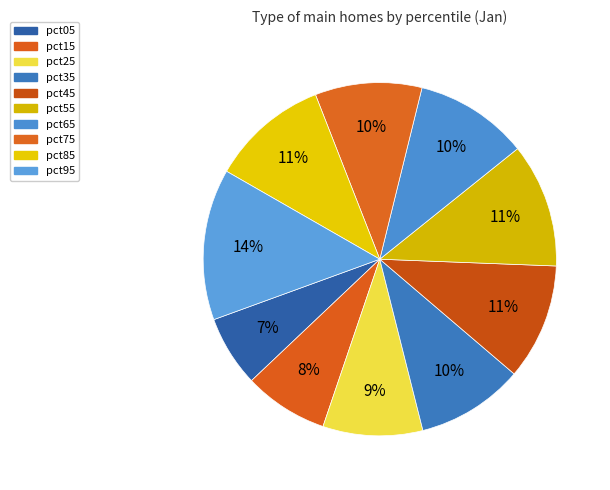

To the nearest percent, what is the difference between the largest and smallest slice percentages?

7%